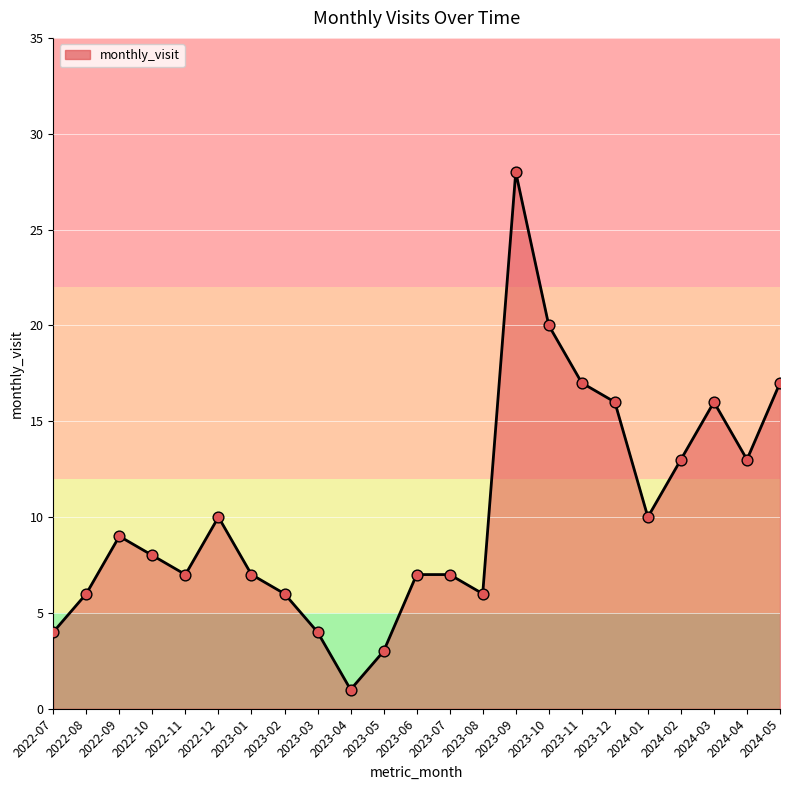

Approximately how many times larger is the value at 2023-02 compared to 2023-07?

0.9